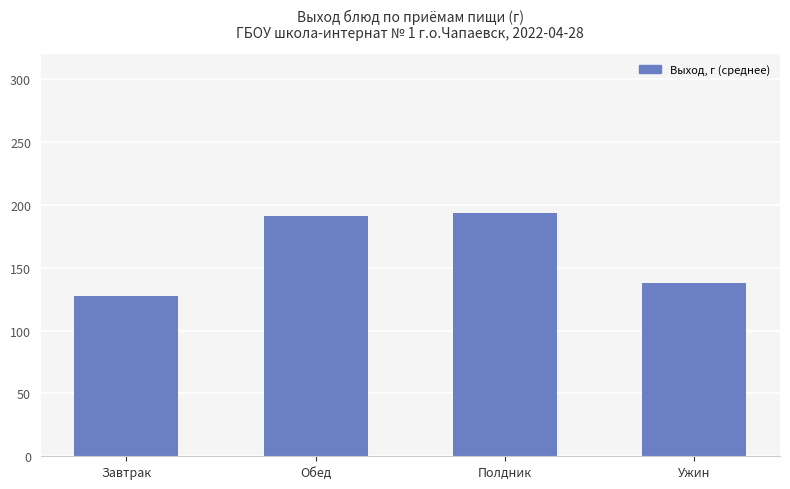

What is the sum of the values at Полдник and Ужин?

331.3